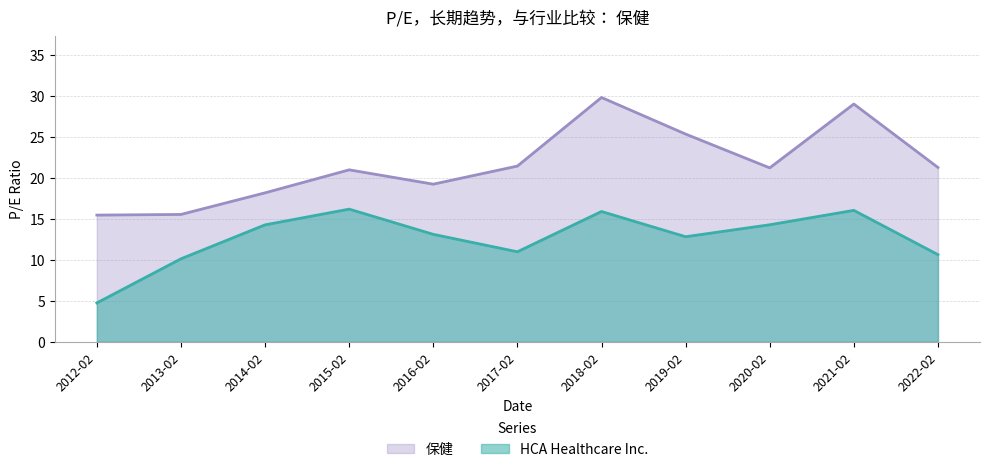

How many interior local peaks does the HCA Healthcare Inc. series have?

3